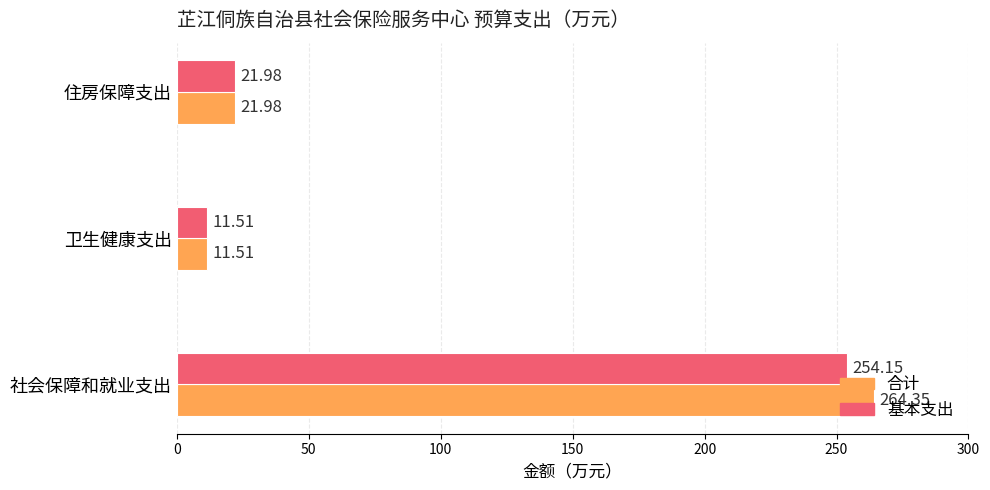

What is the sum of the 合计 values at 住房保障支出 and 卫生健康支出?

33.5